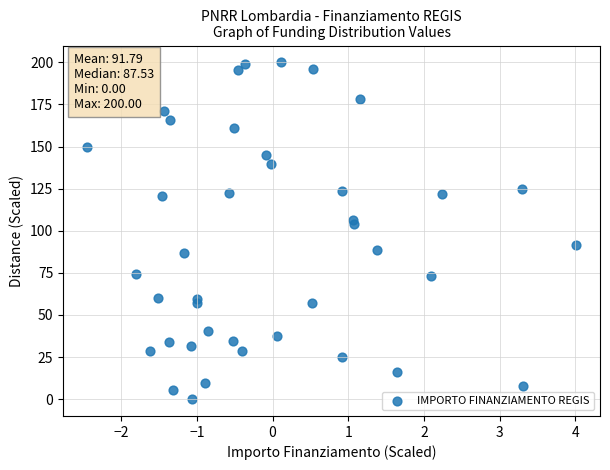

What Y value in the scatter plot is closest to 100?

104.0